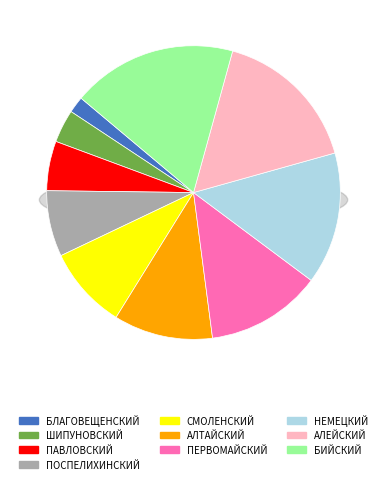

How much of the chart is everything except БИЙСКИЙ?

81.8%